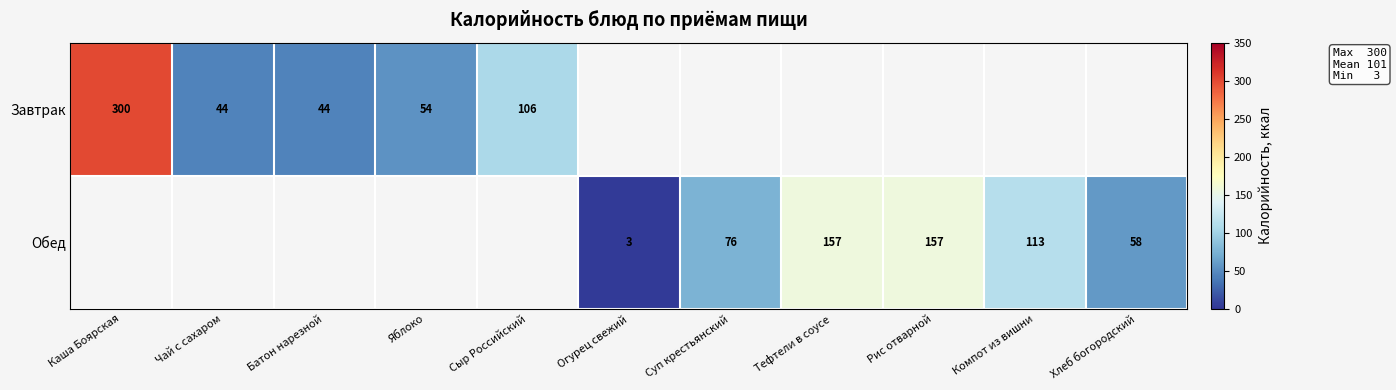

Is it true that Обед equals 157 at Рис отварной?

True